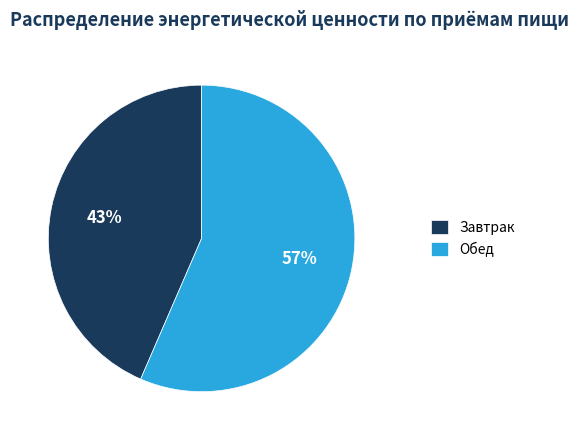

What percentage is the Обед slice, to the nearest percent?

57%